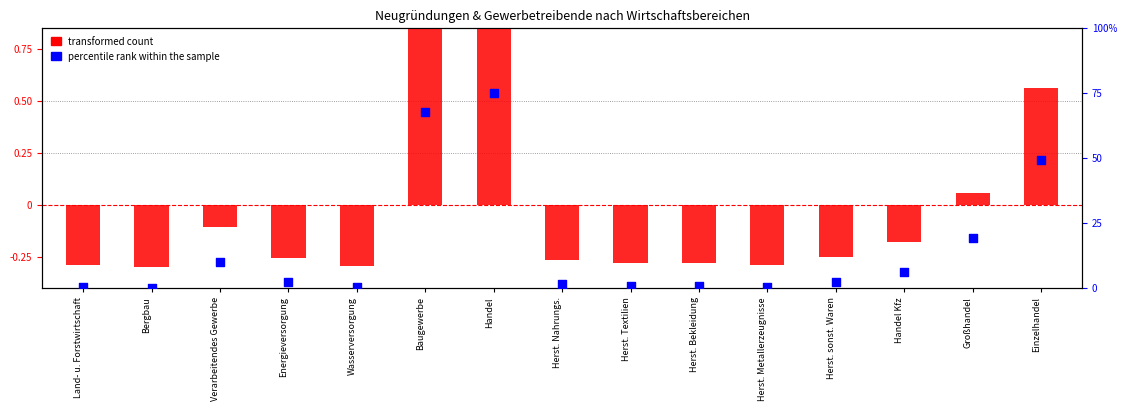

Is the value of percentile rank within the sample at Herst. sonst. Waren greater than the value of transformed count at Verarbeitendes Gewerbe?

Yes